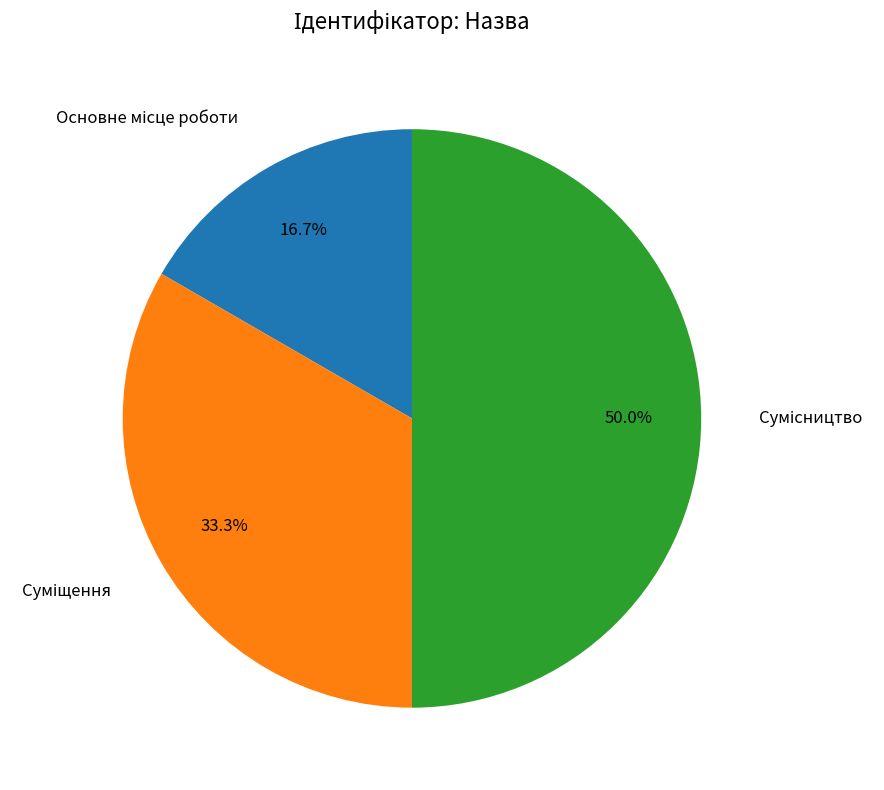

What is the total percentage of Суміщення and Основне місце роботи?

50.0%